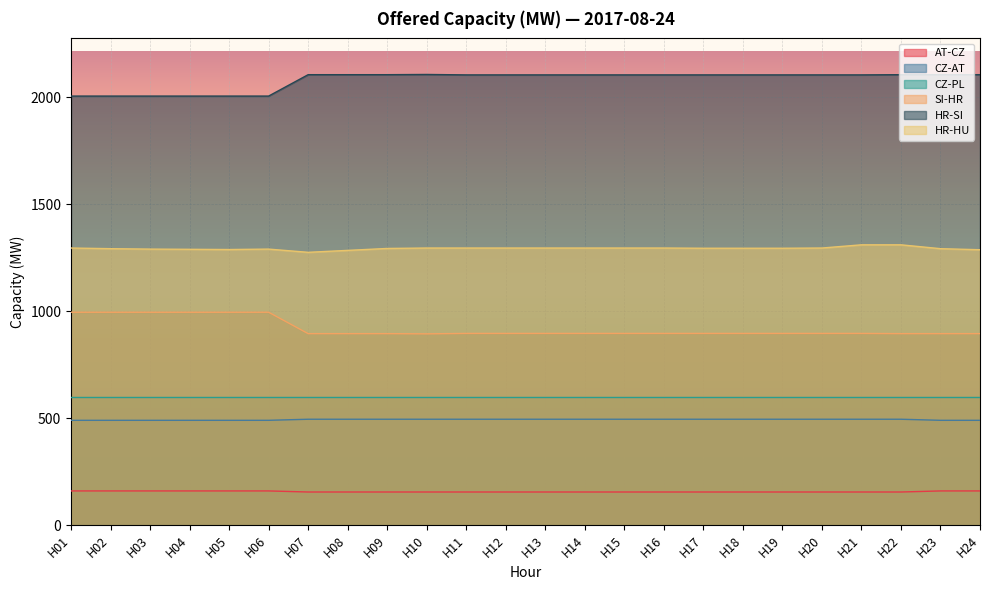

Which series has the largest total across all categories?

HR-SI